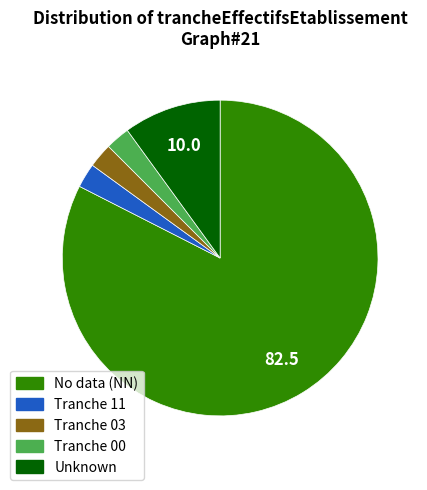

Is there any slice that represents more than half of the pie?

Yes